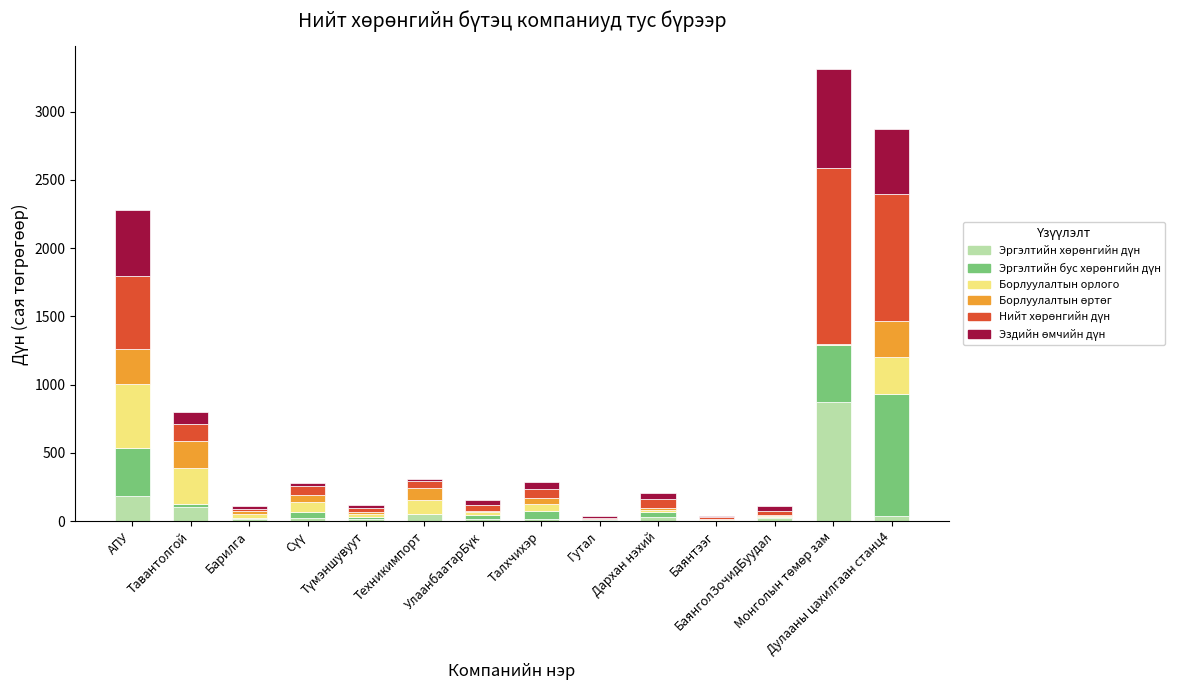

How many categories are shown in the chart?

14